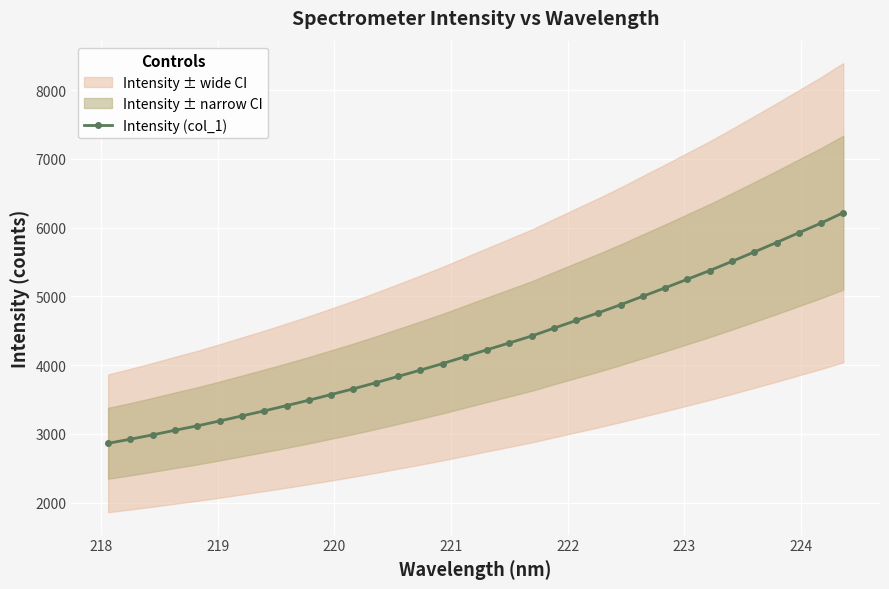

How many values in the Intensity (col_1) series exceed 4223?

17